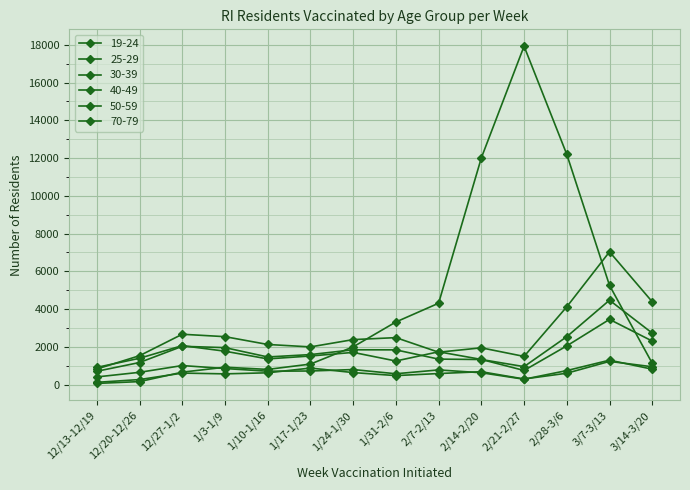

Is it true that 70-79 equals 8533 at 2/28-3/6?

False